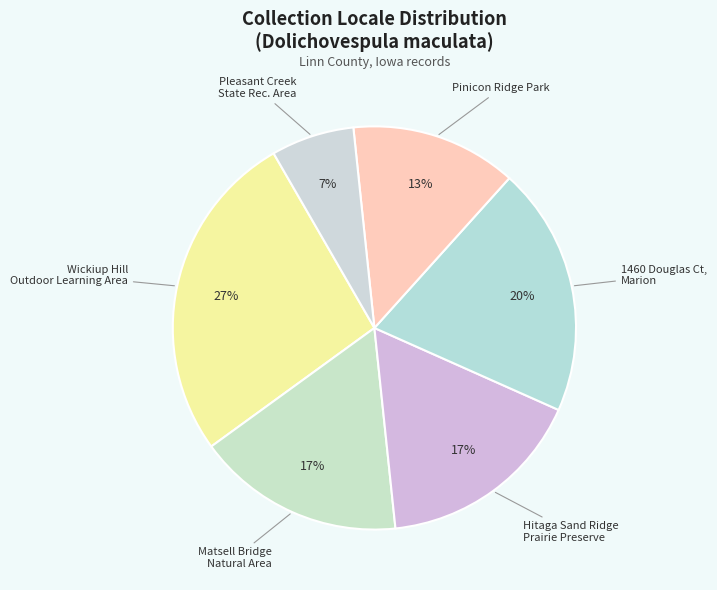

Is it true that Wickiup Hill Outdoor Learning Area is 27% of the pie?

True